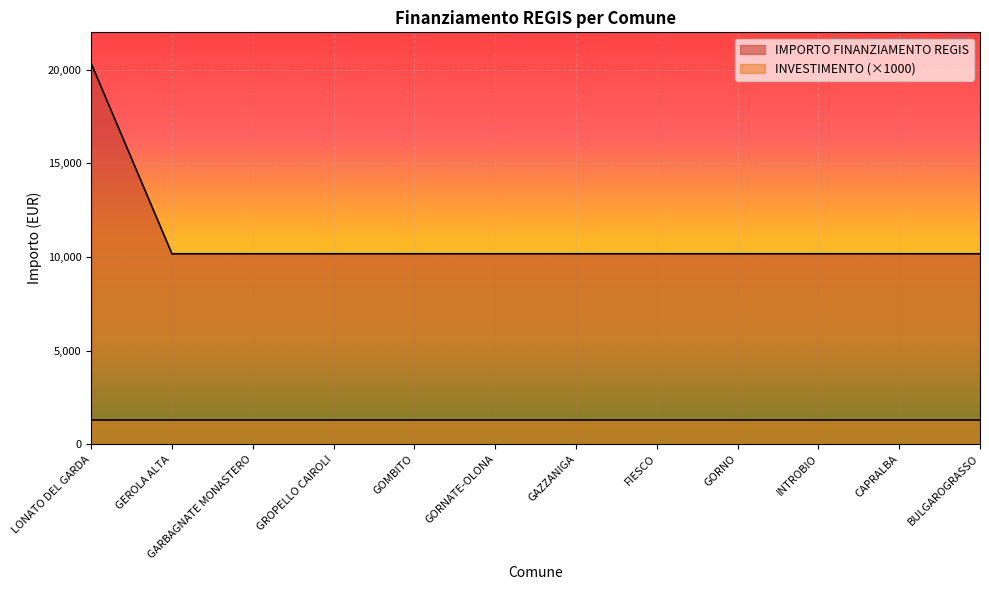

At which label is the value closest to 15258?

LONATO DEL GARDA